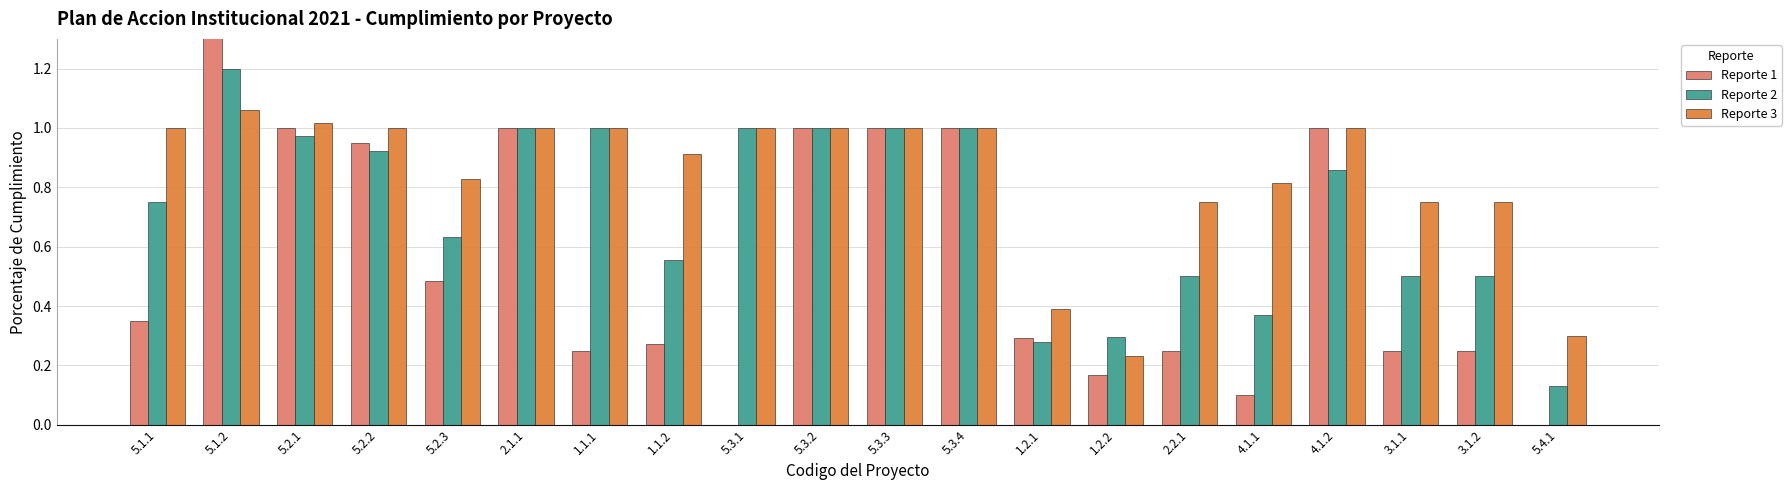

Which category has the highest value across all series?

5.1.2